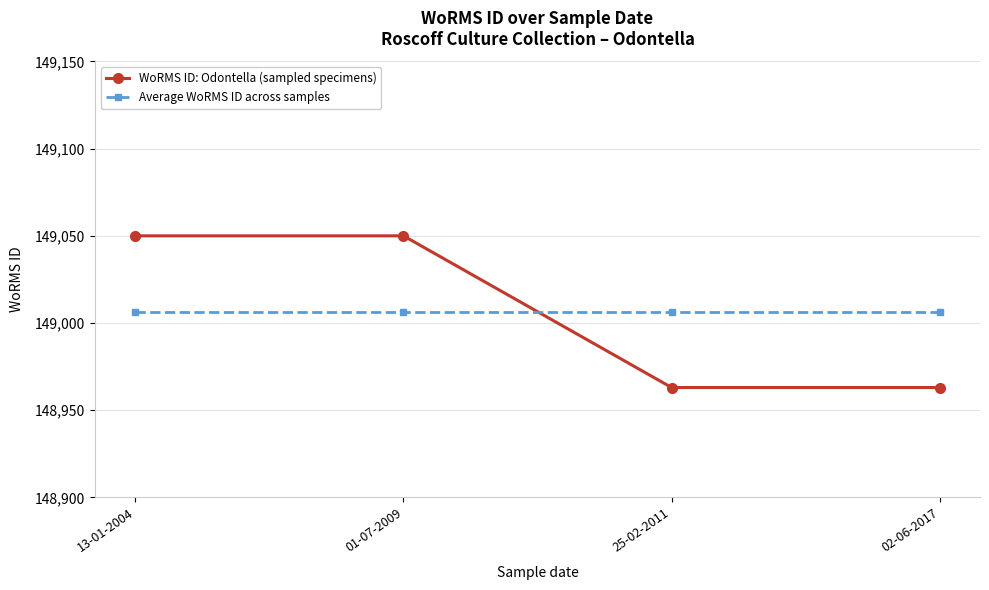

True or false: WoRMS ID: Odontella (sampled specimens) has more than 1 interior local peaks.

False